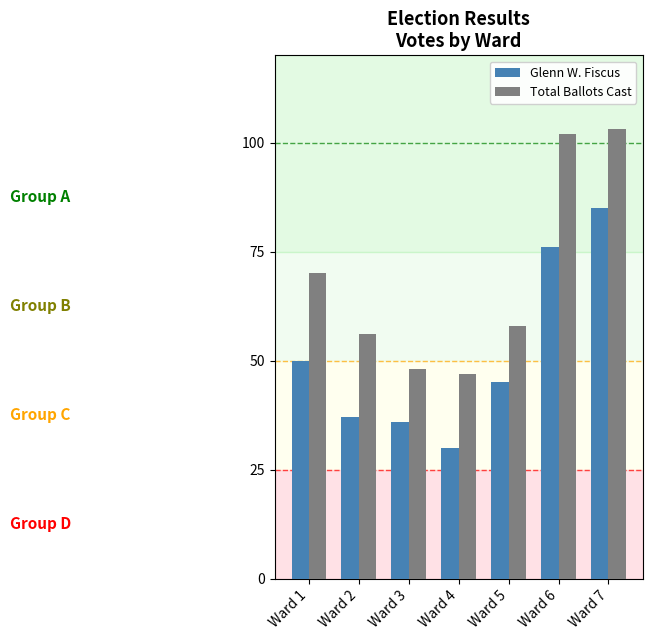

Which series has the largest total across all categories?

Total Ballots Cast